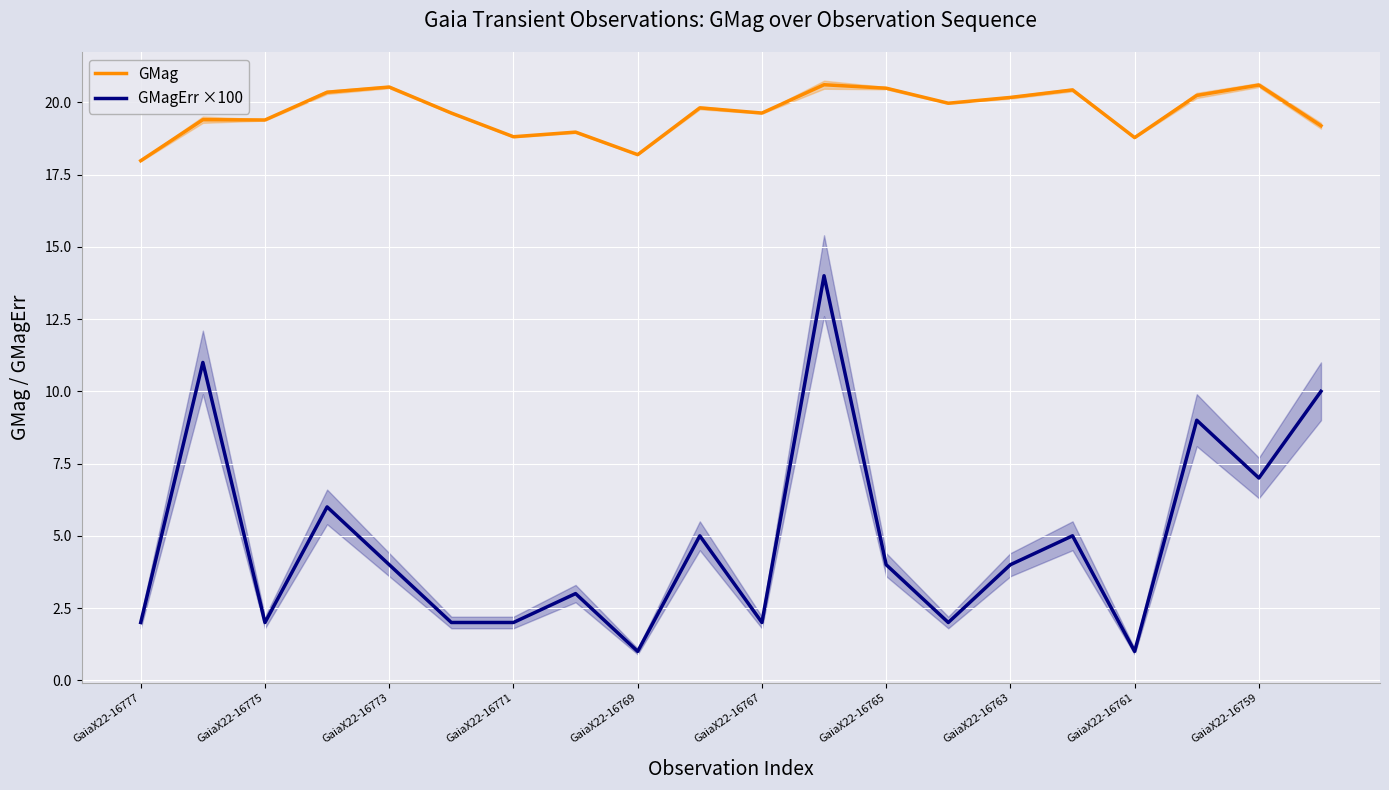

What is the value of the GMagErr ×100 point at the 16th from the left?

5.0